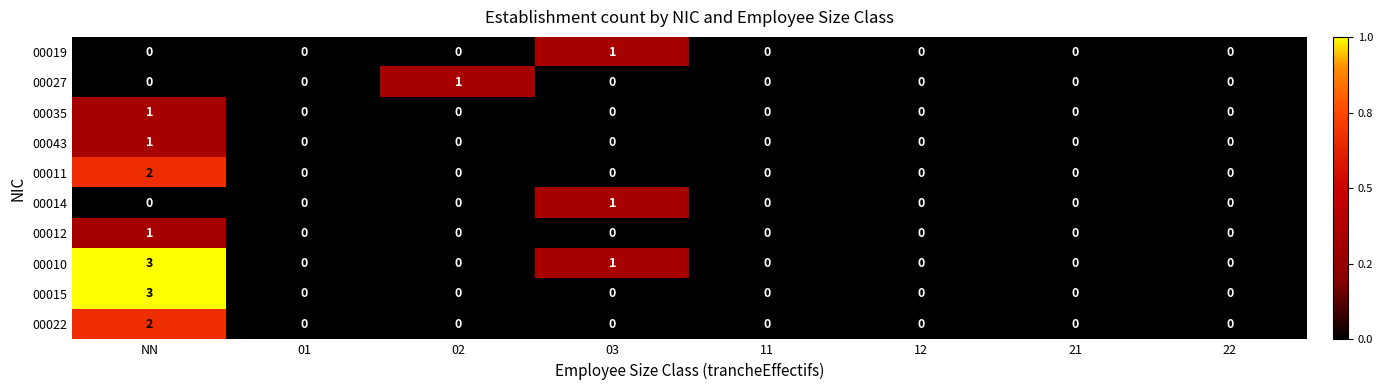

At which category is the sum across all series the highest?

NN